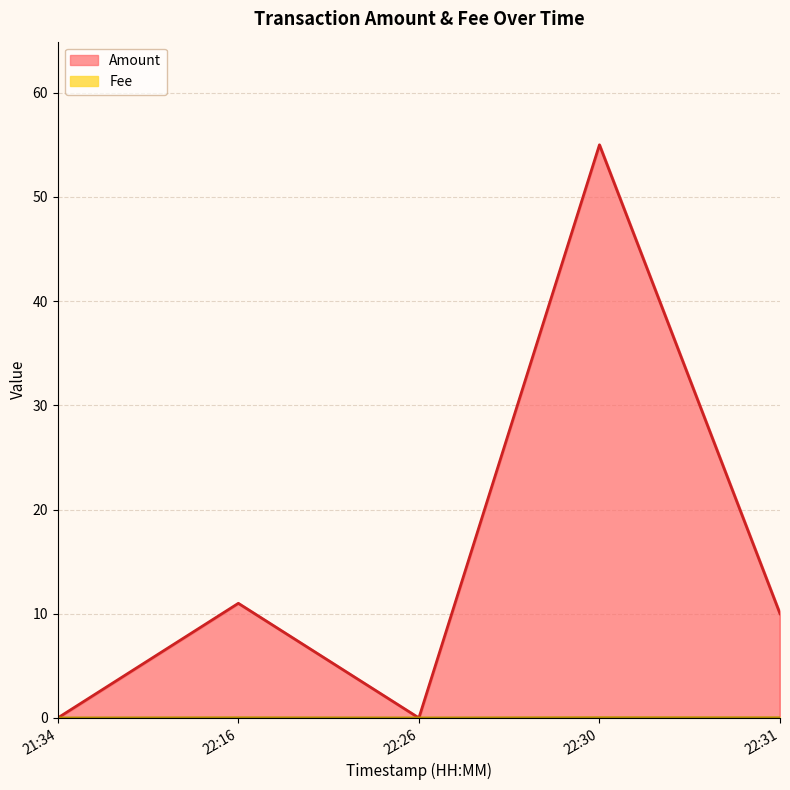

Which series changed the most between 2019-08-11 21:34:00 and 2019-08-11 22:16:56?

Amount